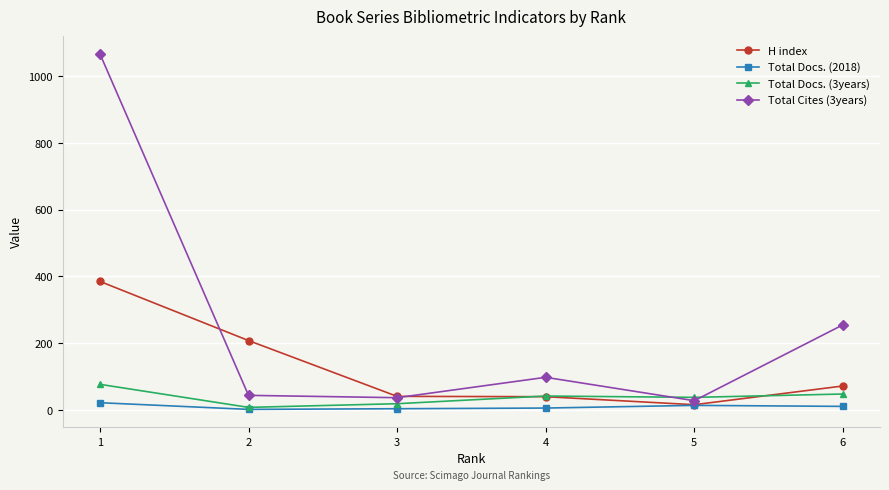

How many data points in H index are less than 72?

3